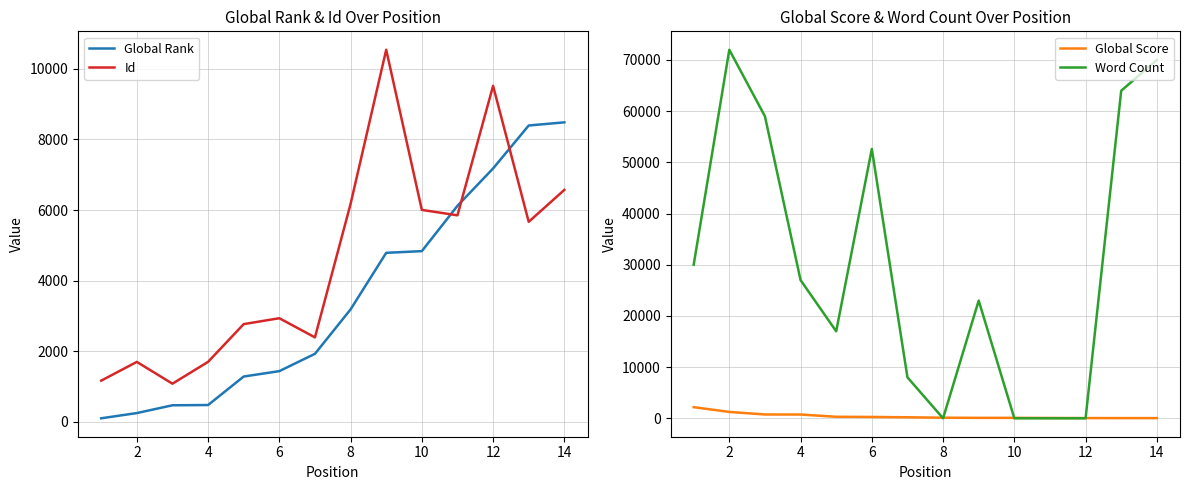

The value of Id at 14 is 4353. True or false?

False